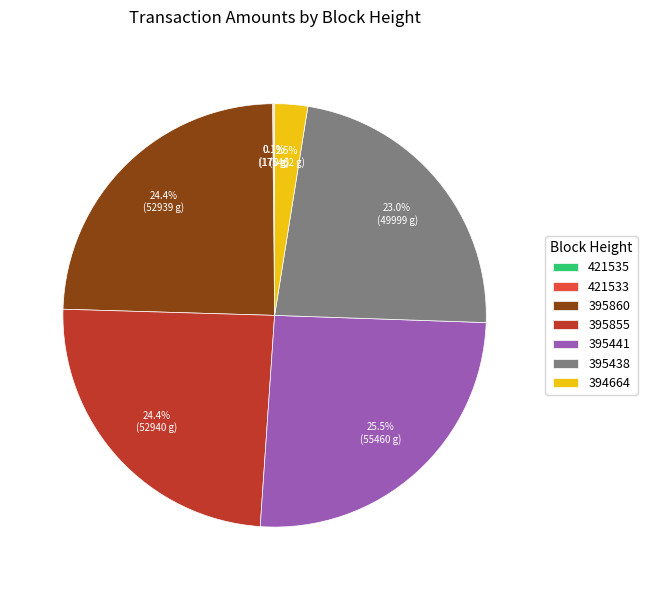

Does any single category account for the majority?

No